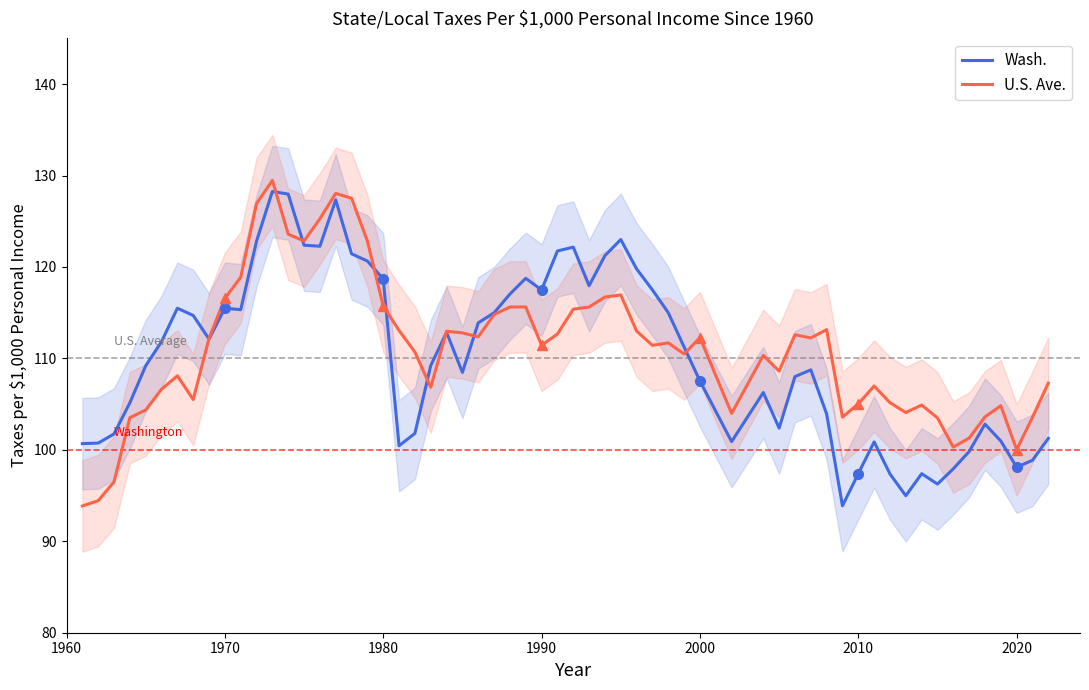

What is the lowest value of the Wash. series?

93.9